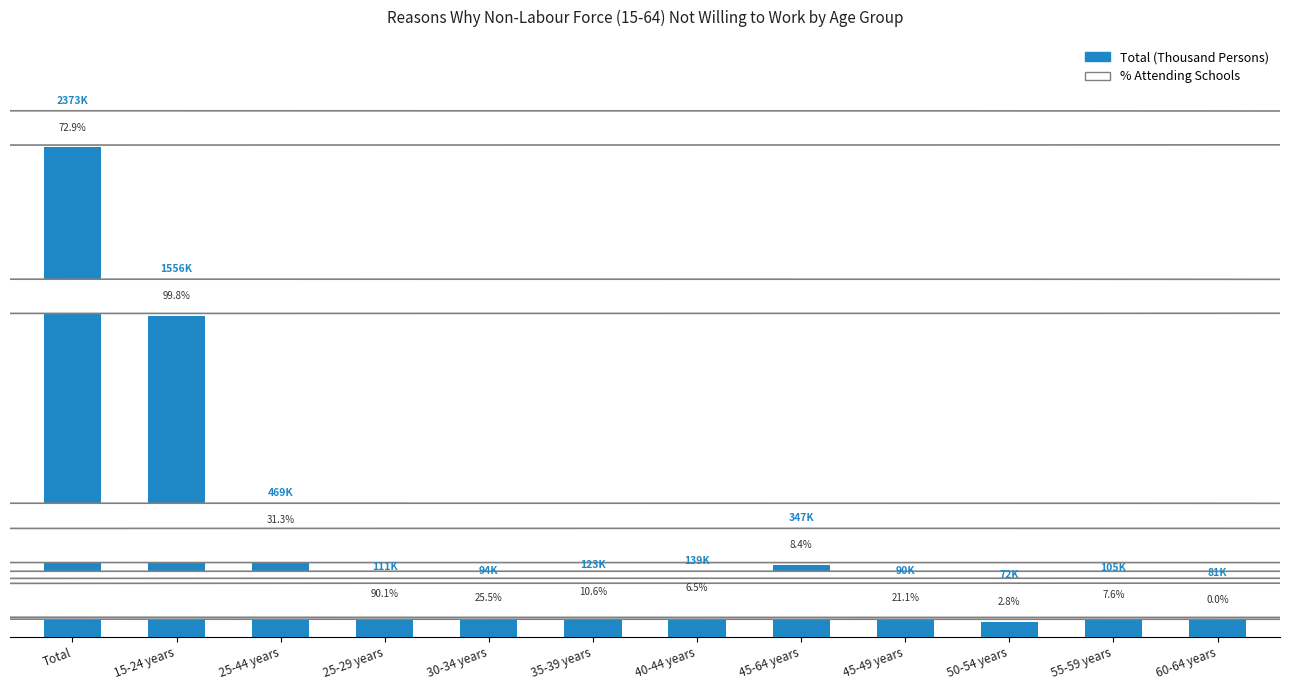

What is the difference between the values at 50-54 years and 45-49 years?

18